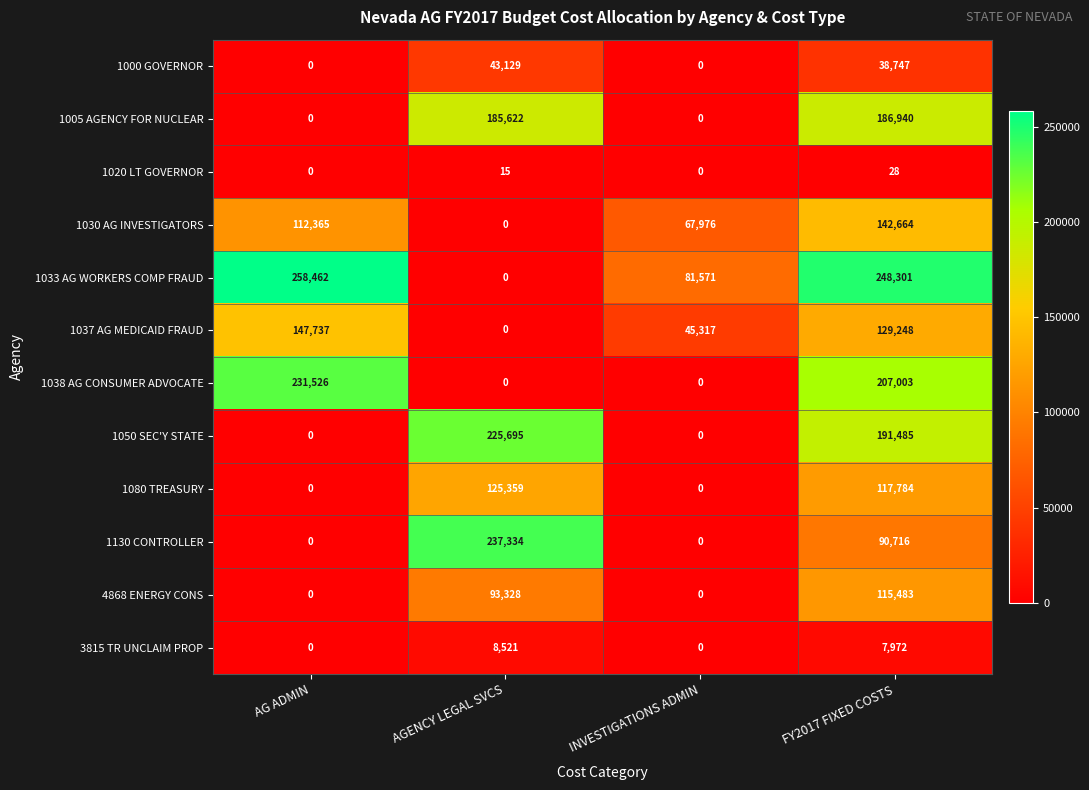

Which series has the largest range (max minus min)?

1033 AG WORKERS COMP FRAUD